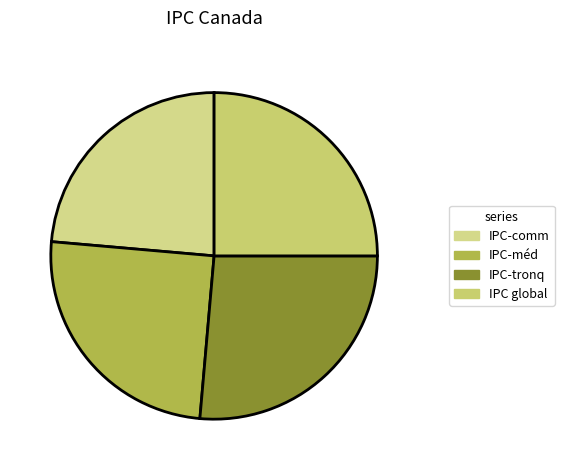

How many segments does this pie chart have?

4